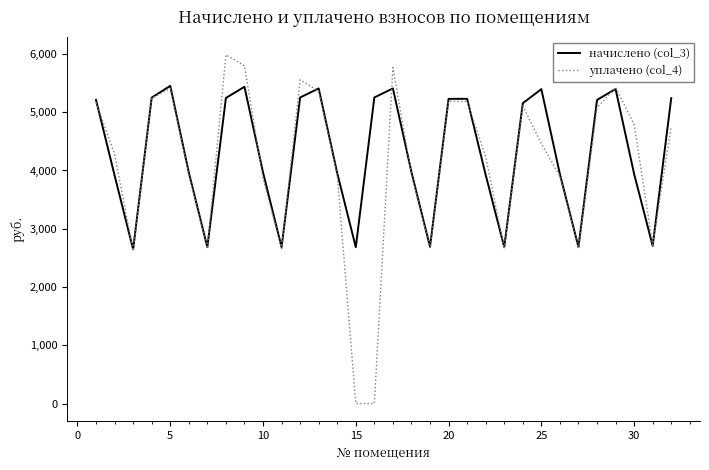

True or false: начислено (col_3) has more than 2 interior local peaks.

True